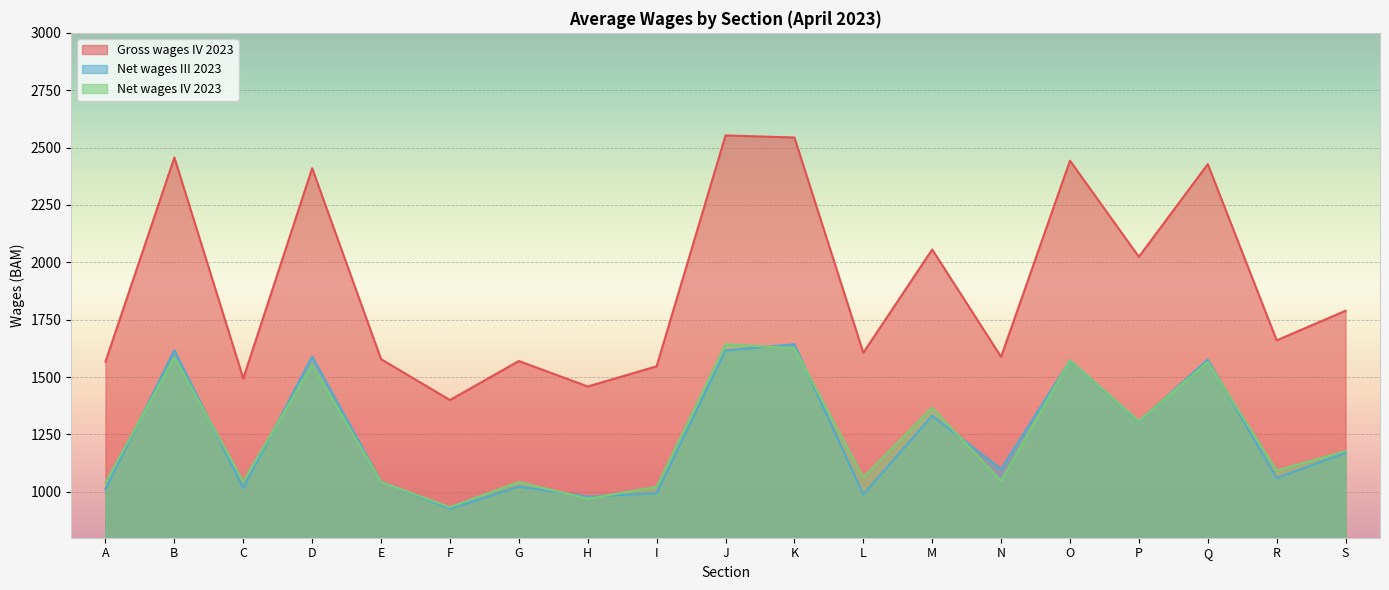

How many data points in Net wages III 2023 are above 1099?

9